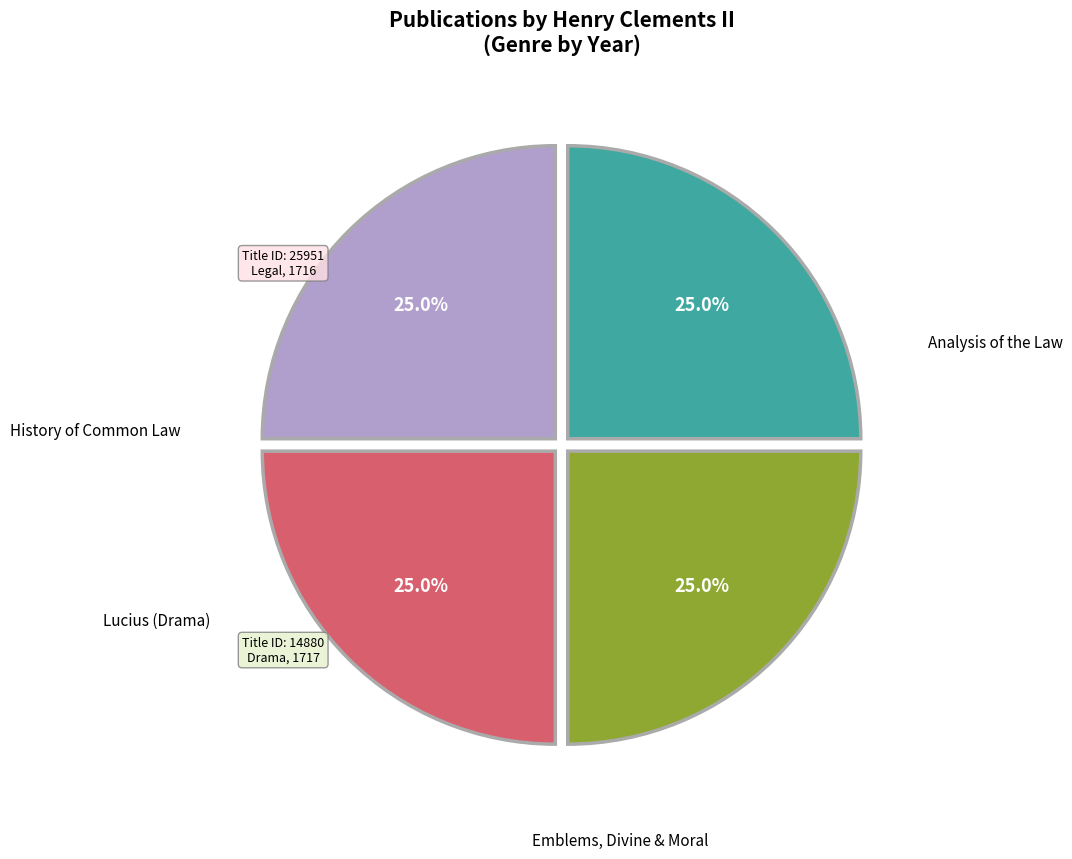

Does any single category account for the majority?

No